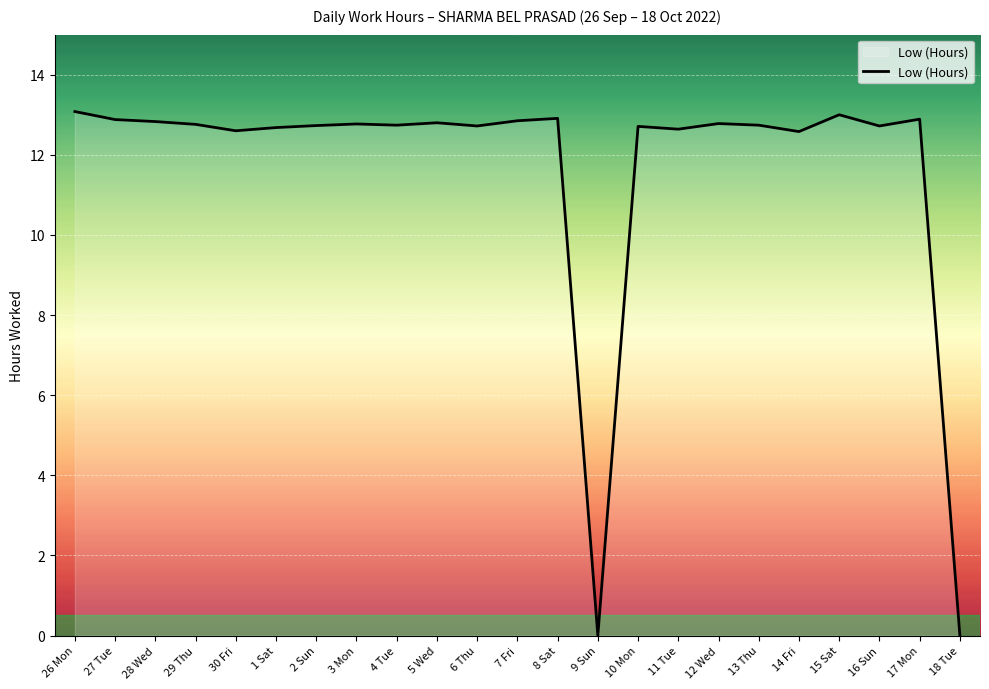

Approximately how many times larger is the value at 5 Wed compared to 10 Mon?

1.0